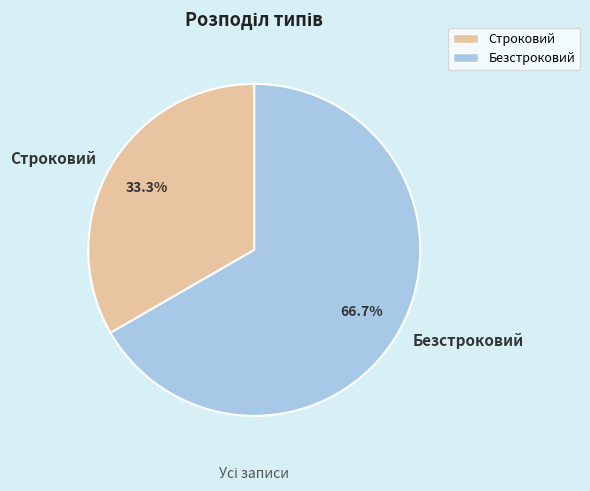

Count the number of slices in the pie.

2